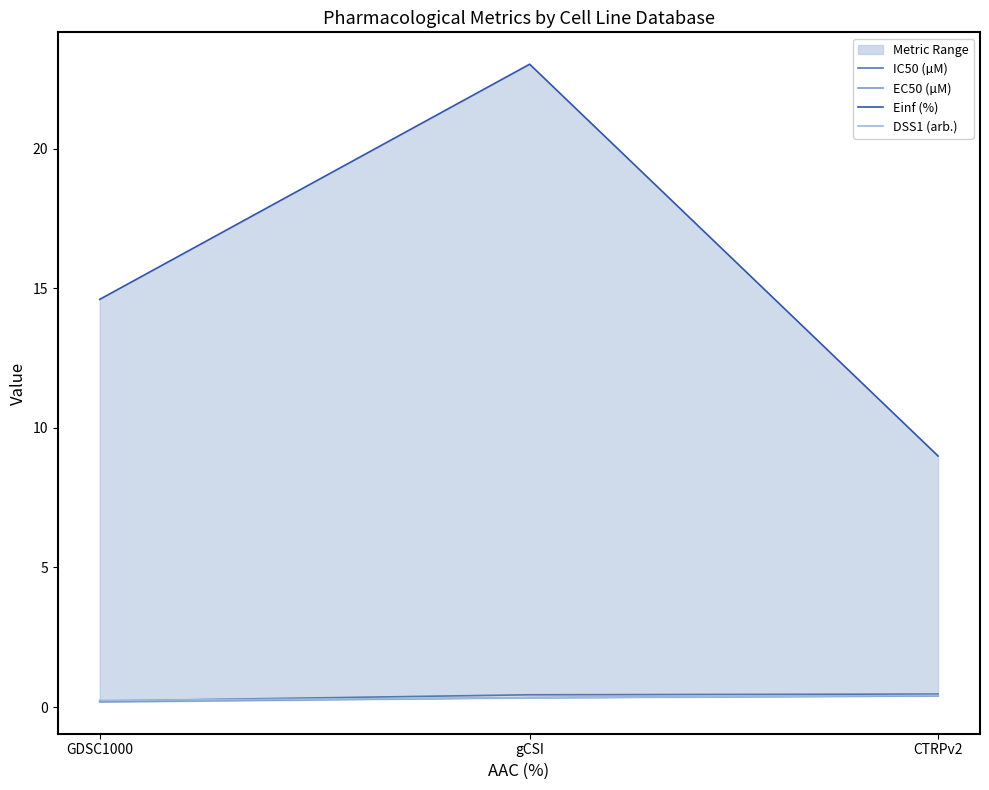

Reading right to left, extract all data points from this chart.

IC50 (µM): 0.5	0.4	0.2
EC50 (µM): 0.4	0.3	0.2
Einf (%): 9.0	23.0	14.6
DSS1 (arb.): 0.4	0.3	0.2